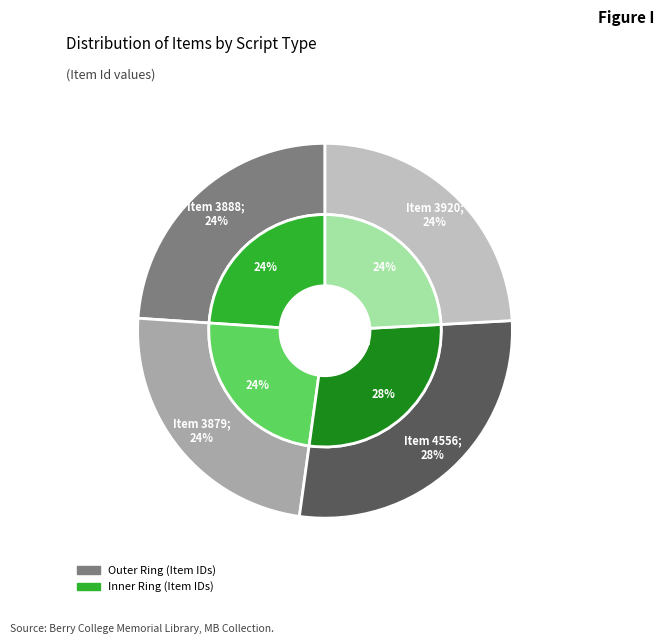

True or false: Item 3888 accounts for 24% of the total.

True